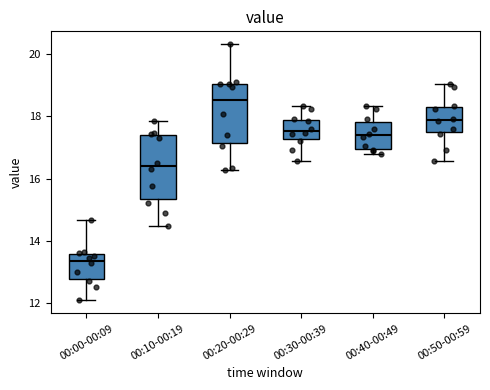

Reading left to right, transcribe this box plot: for each box, give where its median line is, the range the box spans, and where its two whiskers end, as read against the y-axis. The values are not printed on the chart, so give them approximately, as read against the axis.

00:00-00:09: median 13.4, box 12.8 to 13.6, whiskers 12.0 to 14.6
00:10-00:19: median 16.4, box 15.4 to 17.4, whiskers 14.4 to 17.8
00:20-00:29: median 18.6, box 17.2 to 19.0, whiskers 16.2 to 20.4
00:30-00:39: median 17.6, box 17.2 to 18.0, whiskers 16.6 to 18.4
00:40-00:49: median 17.4, box 17.0 to 17.8, whiskers 16.8 to 18.4
00:50-00:59: median 17.8, box 17.4 to 18.4, whiskers 16.6 to 19.0